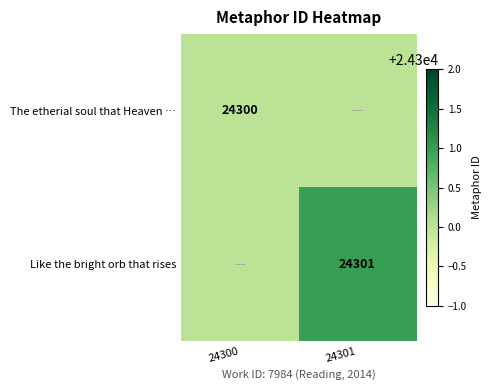

True or false: The etherial soul that Heaven … has a value of 38697 at 24300.

False